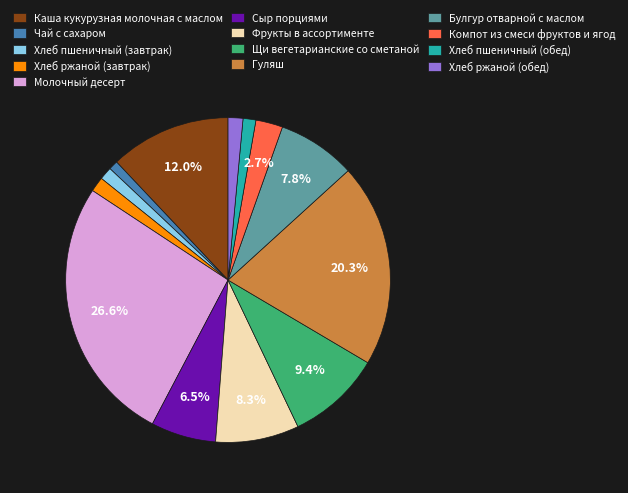

What is the largest slice in the pie chart?

Молочный десерт